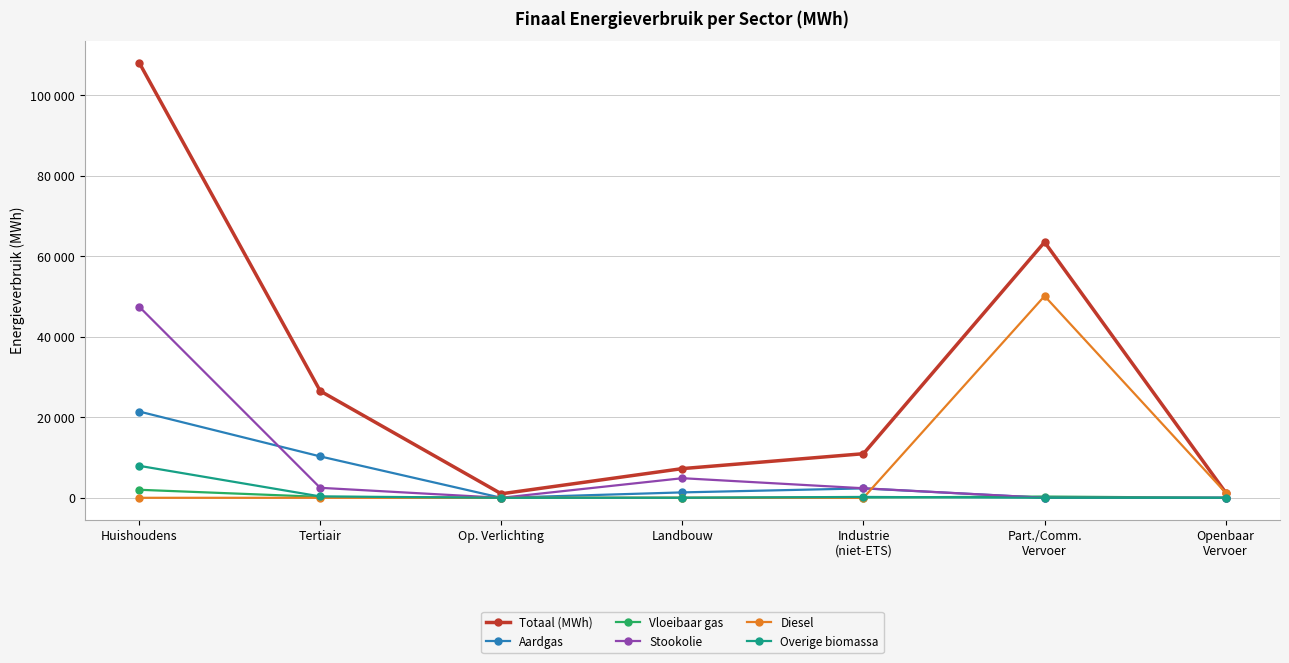

Rank the categories by Overige biomassa value from lowest to highest.

Op. Verlichting, Landbouw, Part./Comm.
Vervoer, Openbaar
Vervoer, Industrie
(niet-ETS), Tertiair, Huishoudens